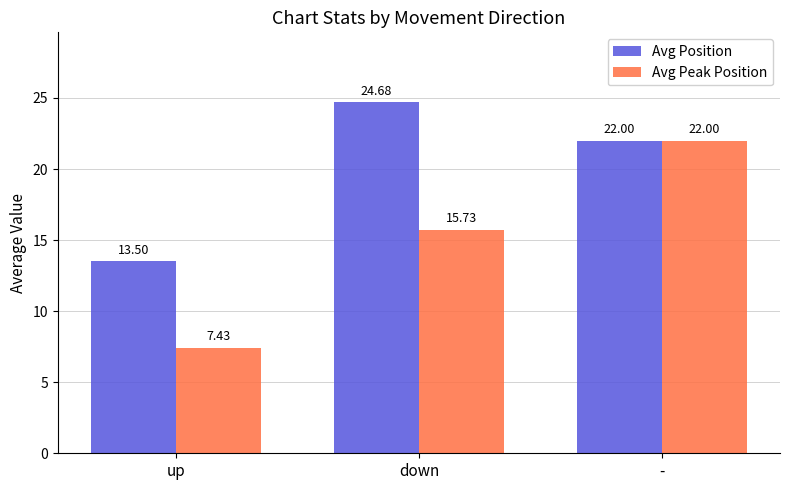

What is the difference between the Avg Peak Position values at up and -?

14.6